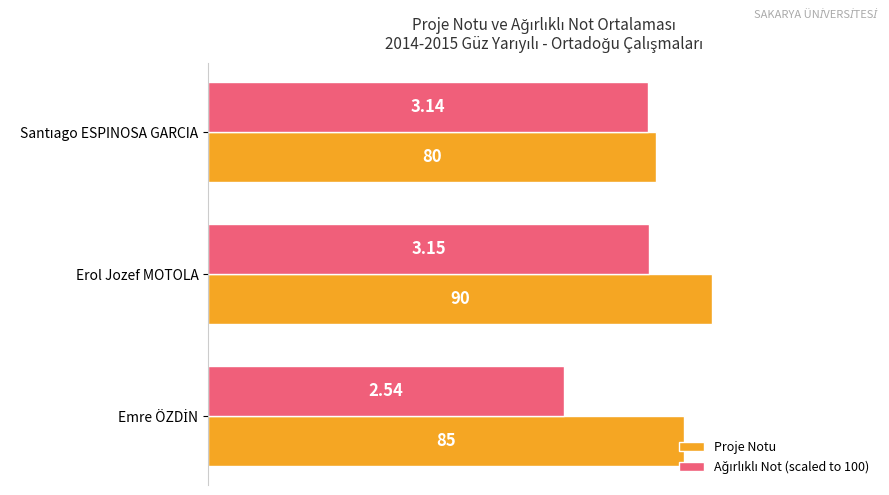

Which label corresponds to the largest value in the chart?

Erol Jozef MOTOLA